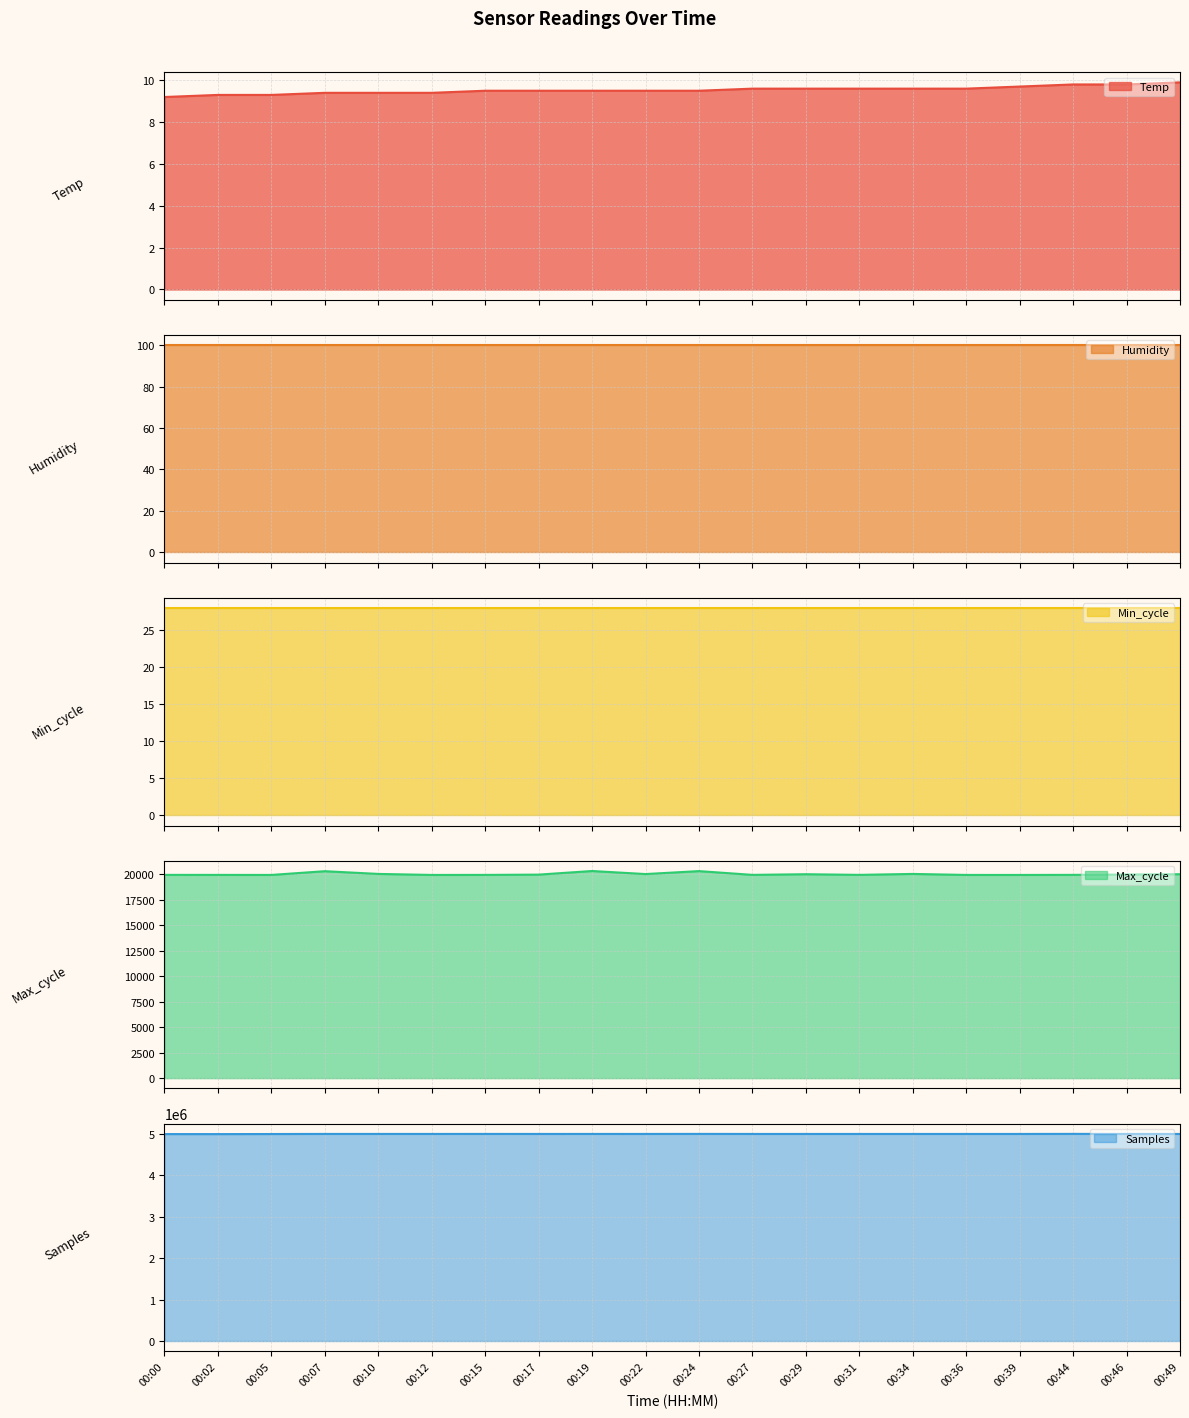

What is the value of the Temp point at the 4th from the left?

9.4